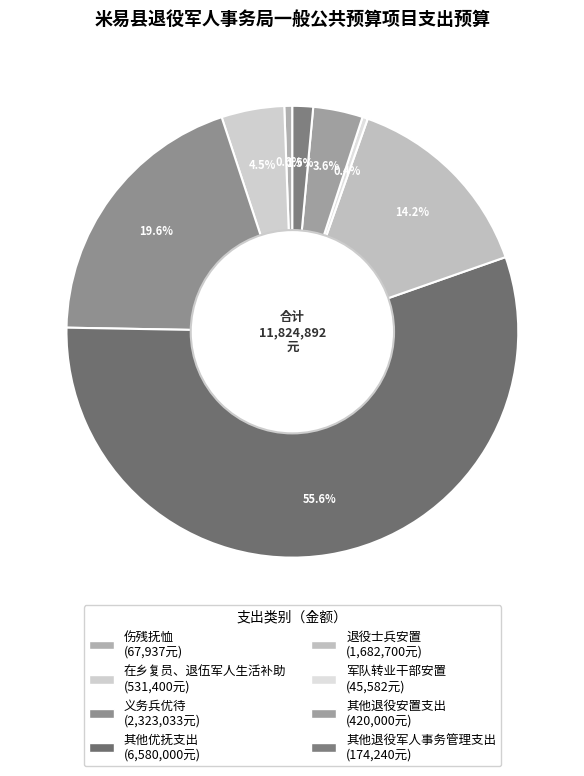

Count the number of slices in the pie.

8